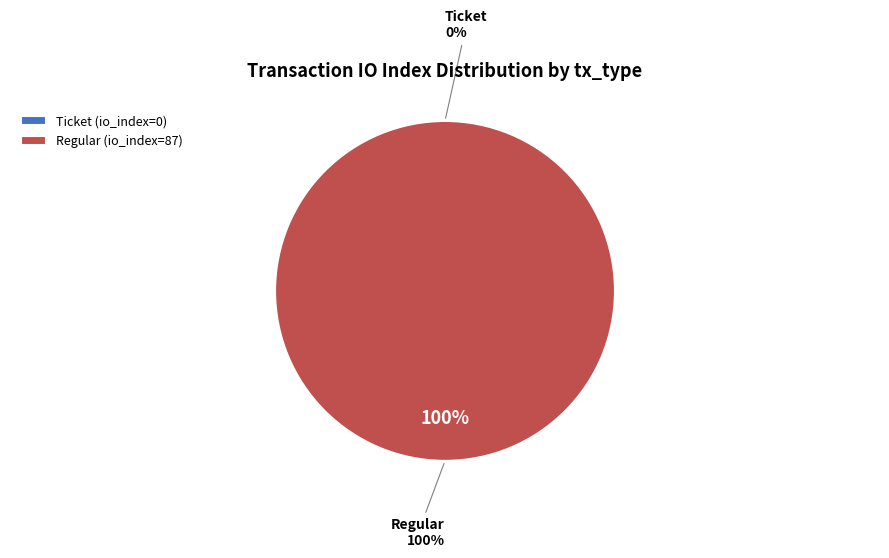

Which has a higher value, Ticket (io_index=0) or Regular (io_index=87)?

Regular (io_index=87)